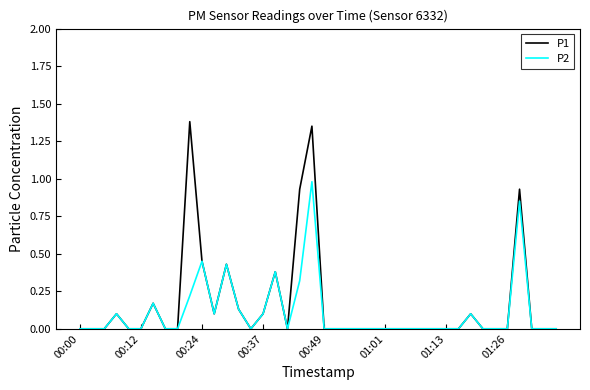

Which series has the largest range (max minus min)?

P1